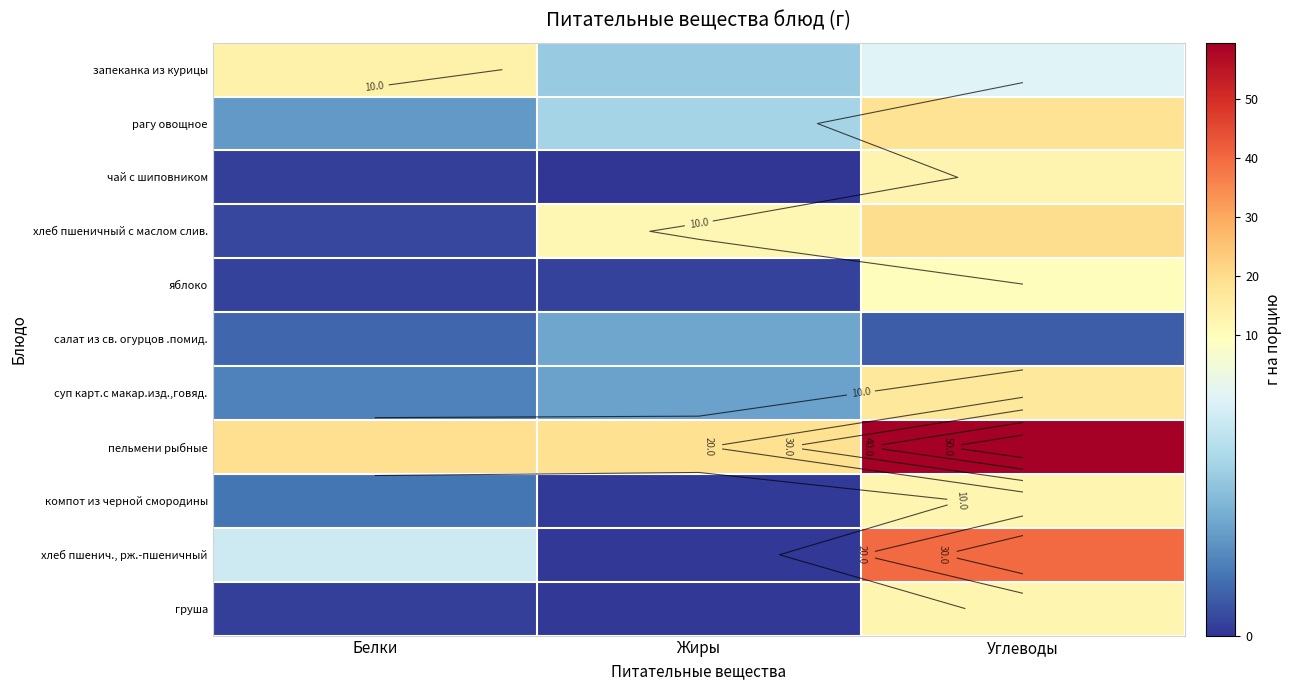

Read the чай с шиповником value at Углеводы.

12.5